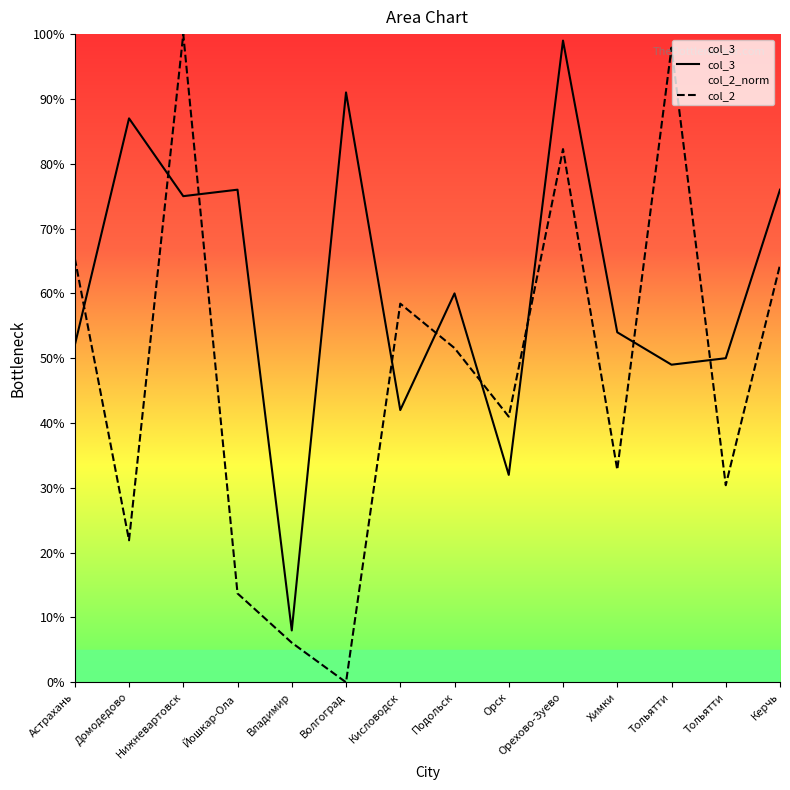

Between Владимир and Орск, which series saw the biggest shift?

col_2